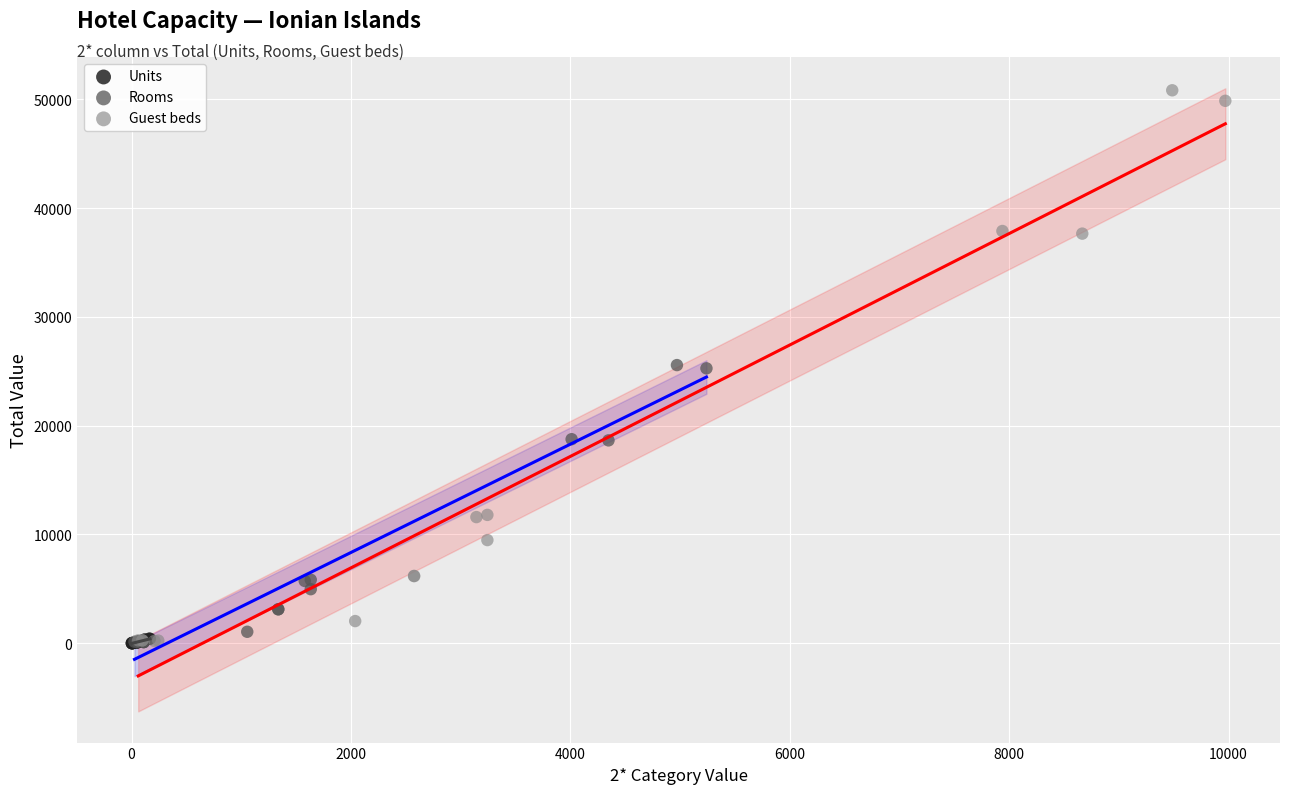

Which series has the largest Y range (max minus min)?

Guest beds